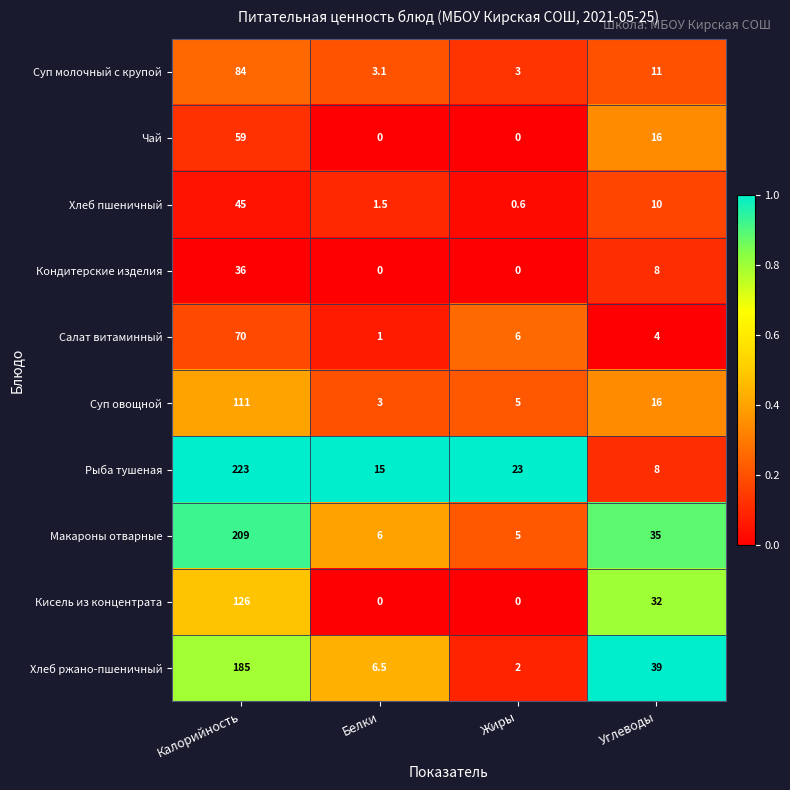

How many data points does each series have?

4